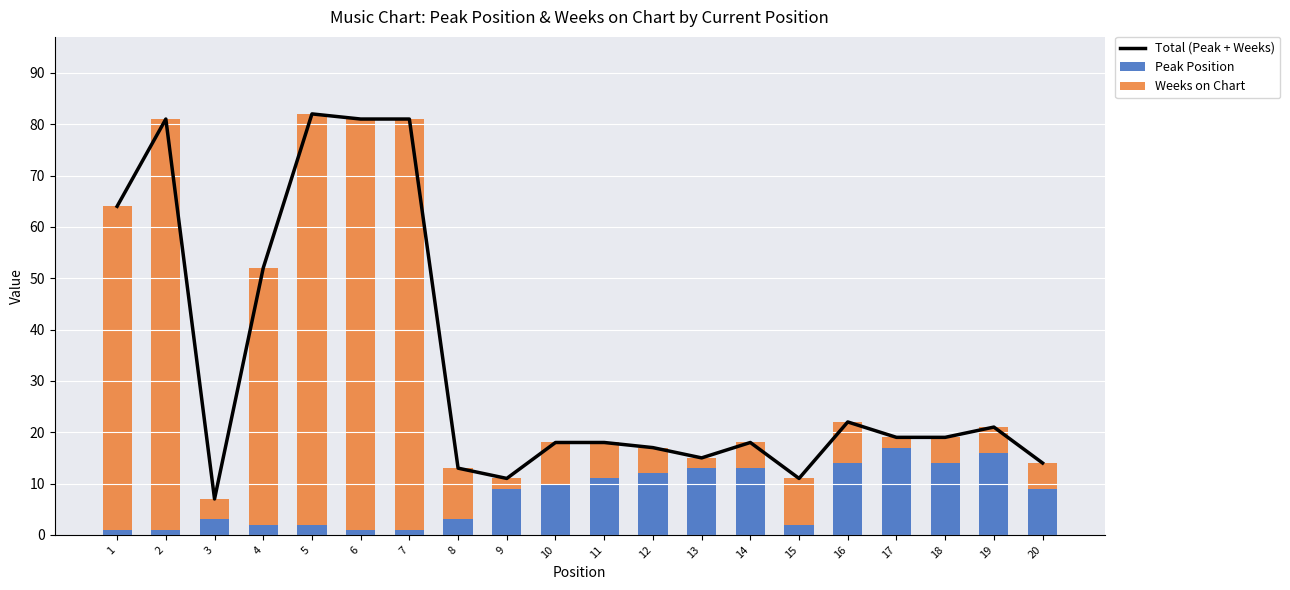

The Peak Position series shows 14 at 18. True or false?

True